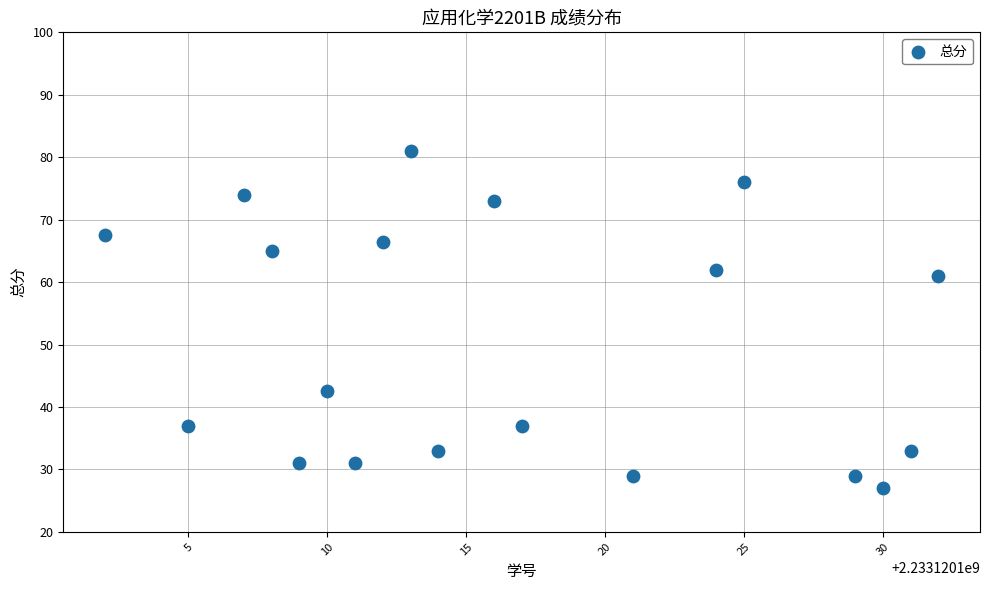

What is the range of X values (max minus min)?

30.0